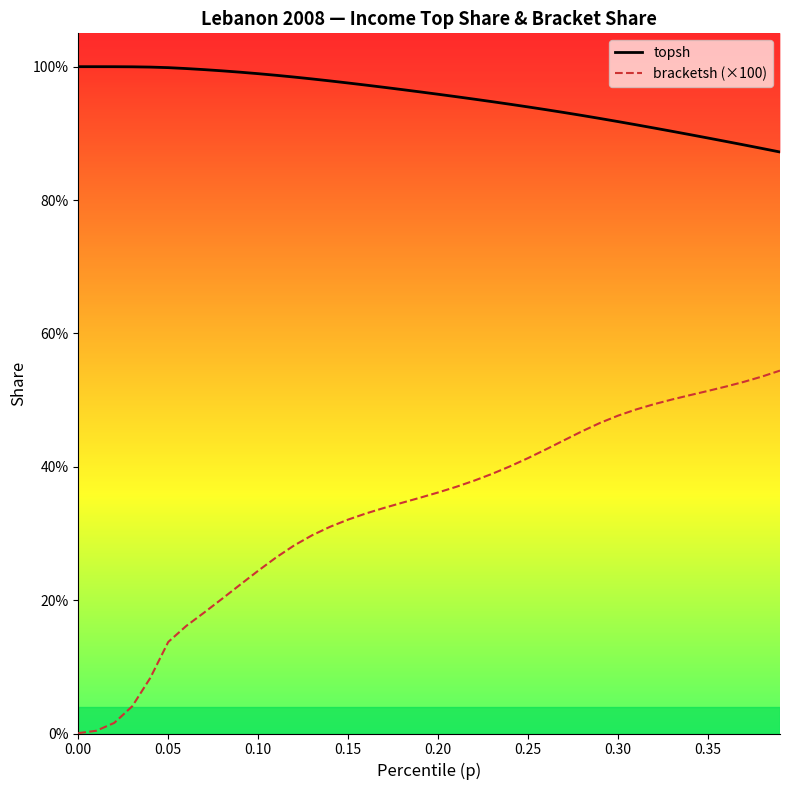

What is the difference between the second highest and minimum values in the bracketsh (×100) series?

0.5